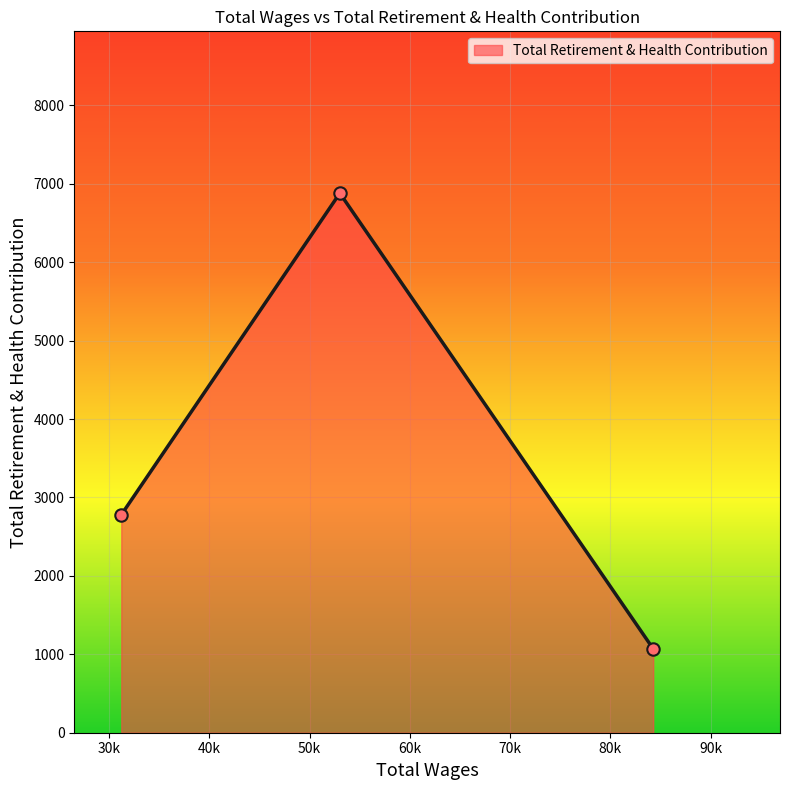

What is the maximum value shown in the chart?

6881